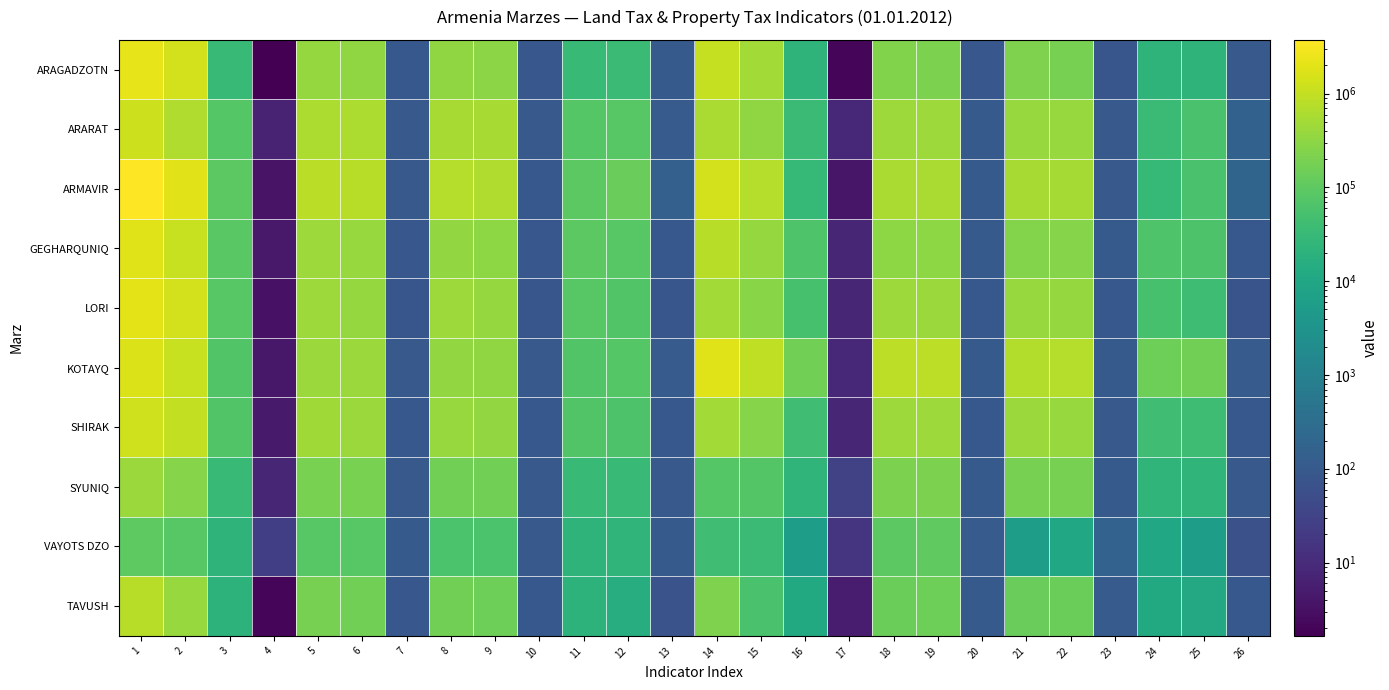

Reading right to left, transcribe all the data shown in this chart.

ARAGADZOTN: 26=99.9	25=22445.9	24=22466.1	23=84.6	22=182740.9	21=216022.1	20=86.0	19=205186.8	18=238488.2	17=2.2	16=22466.1	15=490473.6	14=1030252.7	13=101.9	12=34951.8	11=34285.3	10=90.1	9=293318.5	8=325678.9	7=91.2	6=328270.3	5=359964.2	4=1.6	3=34285.3	2=1355148.8	1=2122658.1
ARARAT: 26=151.1	25=54599.1	24=36143.8	23=100.0	22=393171.4	21=393171.7	20=104.3	19=447770.5	18=429315.5	17=9.1	16=36143.8	15=323400.9	14=598890.6	13=108.8	12=84156.7	11=77378.4	10=100.0	9=542489.6	8=542488.7	7=101.1	6=626646.3	5=619867.1	4=7.0	3=77378.4	2=651839.1	1=1207109.4
ARMAVIR: 26=186.1	25=55976.9	24=30073.3	23=97.8	22=531923.7	21=543804.7	20=102.4	19=587900.6	18=573878.0	17=4.0	16=30073.3	15=722956.7	14=1406455.4	13=143.5	12=133322.2	11=92877.5	10=91.9	9=660642.7	8=718996.0	7=97.8	6=793964.9	5=811873.5	4=3.5	3=92877.5	2=1966722.5	1=3751162.4
GEGHARQUNIQ: 26=92.8	25=61399.8	24=66182.8	23=104.0	22=259057.5	21=249070.2	20=101.7	19=320457.3	18=315253.0	17=8.0	16=66182.8	15=372663.7	14=767912.9	13=91.2	12=84948.6	11=93122.3	10=88.7	9=305986.0	8=344994.7	7=89.2	6=390934.6	5=438117.0	4=4.6	3=87758.4	2=1125186.7	1=1859662.6
LORI: 26=75.6	25=39755.0	24=52609.2	23=95.2	22=377861.4	21=396913.2	20=92.9	19=417616.4	18=449522.4	17=8.0	16=52609.2	15=280645.5	14=500234.4	13=80.6	12=69423.8	11=86084.6	10=80.8	9=362643.3	8=448980.0	7=80.8	6=362643.3	5=448980.0	4=3.3	3=86084.6	2=1381371.0	1=2078424.8
KOTAYQ: 26=108.0	25=161865.9	24=149875.8	23=103.6	22=731487.6	21=705787.1	20=104.4	19=893353.5	18=855663.0	17=8.8	16=163500.9	15=948397.8	14=1850674.9	13=108.5	12=77425.5	11=71330.1	10=98.5	9=336144.6	8=341382.2	7=100.2	6=413570.1	5=412712.2	4=4.3	3=71330.1	2=1105478.2	1=1779613.3
SHIRAK: 26=90.7	25=39174.7	24=43171.4	23=95.7	22=391439.9	21=408994.6	20=95.2	19=430614.6	18=452166.0	17=7.8	16=43171.4	15=264038.3	14=498920.4	13=90.9	12=64635.4	11=71141.2	10=90.5	9=350980.3	8=387658.5	7=90.6	6=415615.7	5=458799.7	4=4.9	3=71141.2	2=991008.5	1=1327115.7
SYUNIQ: 26=100.0	25=23410.0	24=23410.0	23=102.7	22=189569.7	21=184583.5	20=102.4	19=212979.7	18=207993.5	17=29.8	16=23410.0	15=76346.6	14=78562.7	13=100.0	12=32959.2	11=32959.2	10=100.4	9=163124.3	8=162428.0	7=100.4	6=196083.5	5=195387.2	4=8.0	3=32959.2	2=260508.1	1=410685.0
VAYOTS DZO: 26=61.7	25=6108.6	24=9895.9	23=162.0	22=9895.9	21=6108.6	20=110.5	19=104451.7	18=94553.2	17=14.6	16=6108.6	15=34936.3	14=41834.2	13=106.8	12=24335.5	11=22792.1	10=100.7	9=60398.2	8=59976.9	7=102.4	6=84733.7	5=82769.0	4=25.0	3=22792.1	2=82832.7	1=97420.8
TAVUSH: 26=93.9	25=11515.6	24=12264.8	23=108.2	22=139692.9	21=129138.0	20=106.9	19=151208.5	18=141402.8	17=5.2	16=12264.8	15=57003.3	14=220182.5	13=71.2	12=15475.9	11=21732.2	10=91.0	9=147404.7	8=162050.0	7=88.6	6=162880.6	5=183782.2	4=2.0	3=21732.2	2=388959.0	1=773268.4